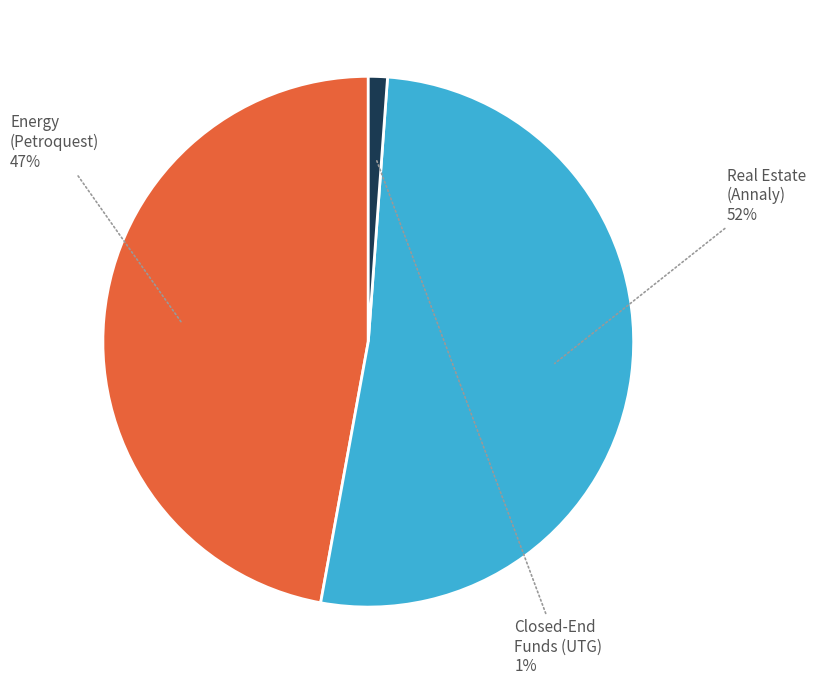

To the nearest percent, what is the difference between the largest and smallest slice percentages?

51%